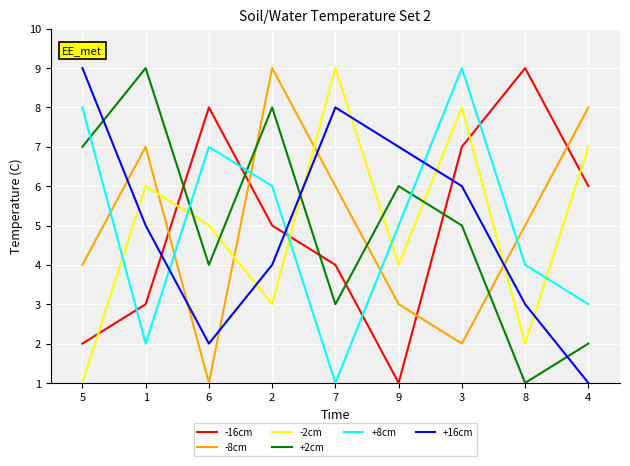

What is the maximum value shown in the chart?

9